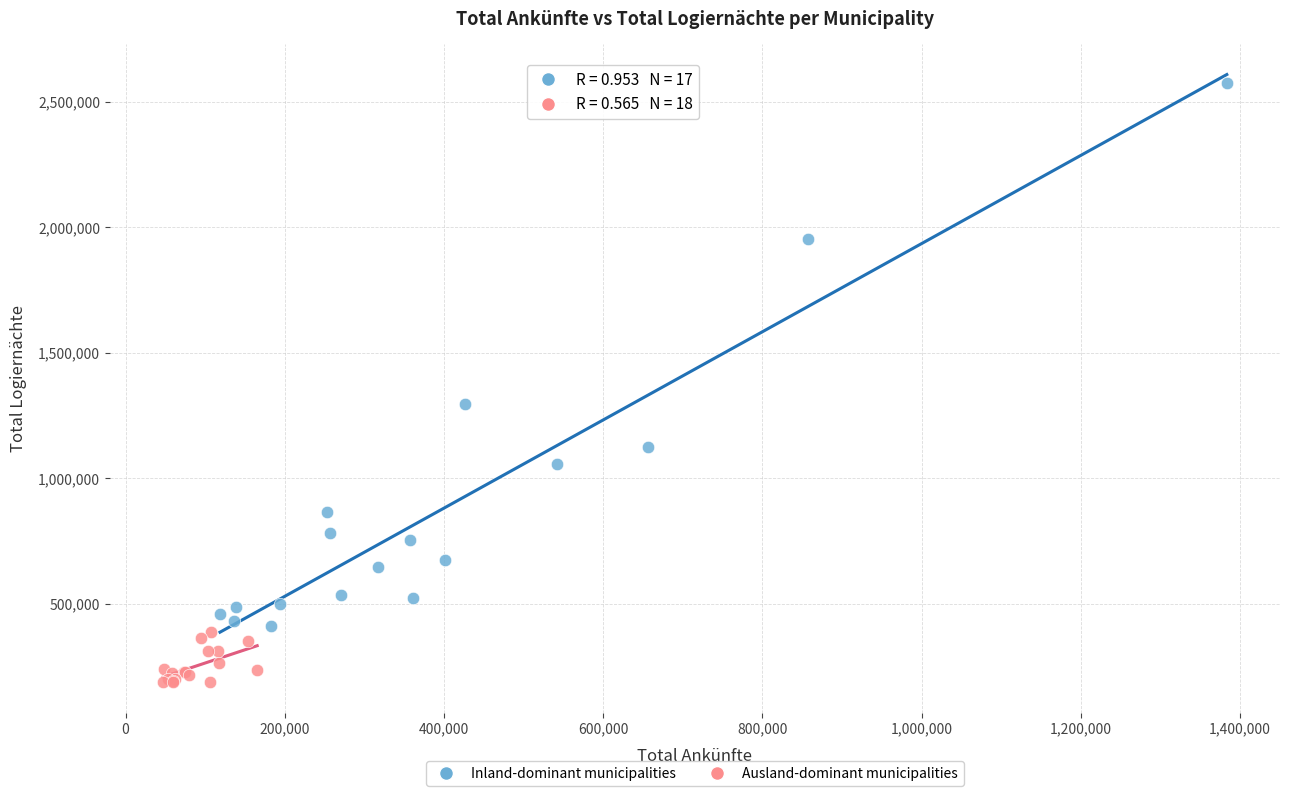

Which series has the largest Y range (max minus min)?

Inland-dominant municipalities